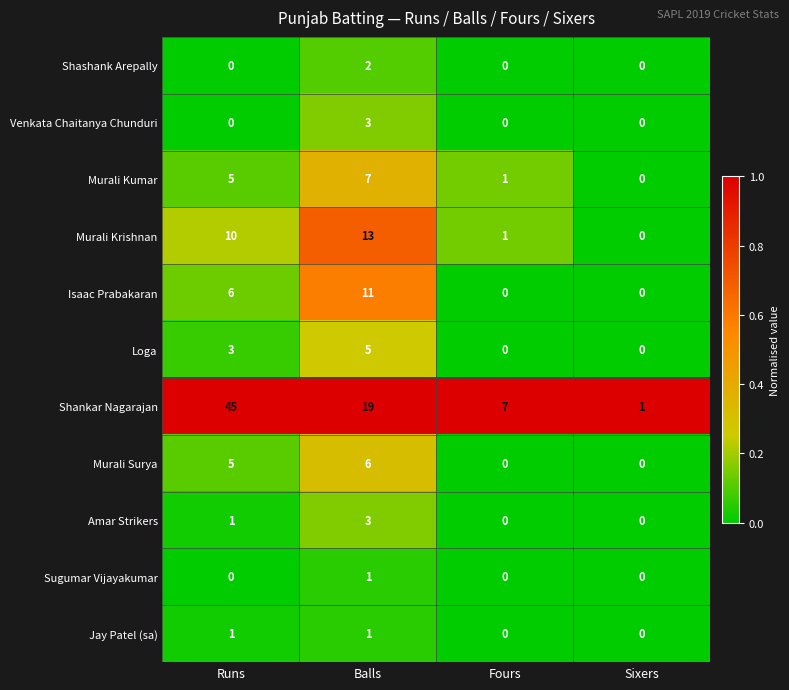

Where is Isaac Prabakaran nearest to the value 5?

Runs